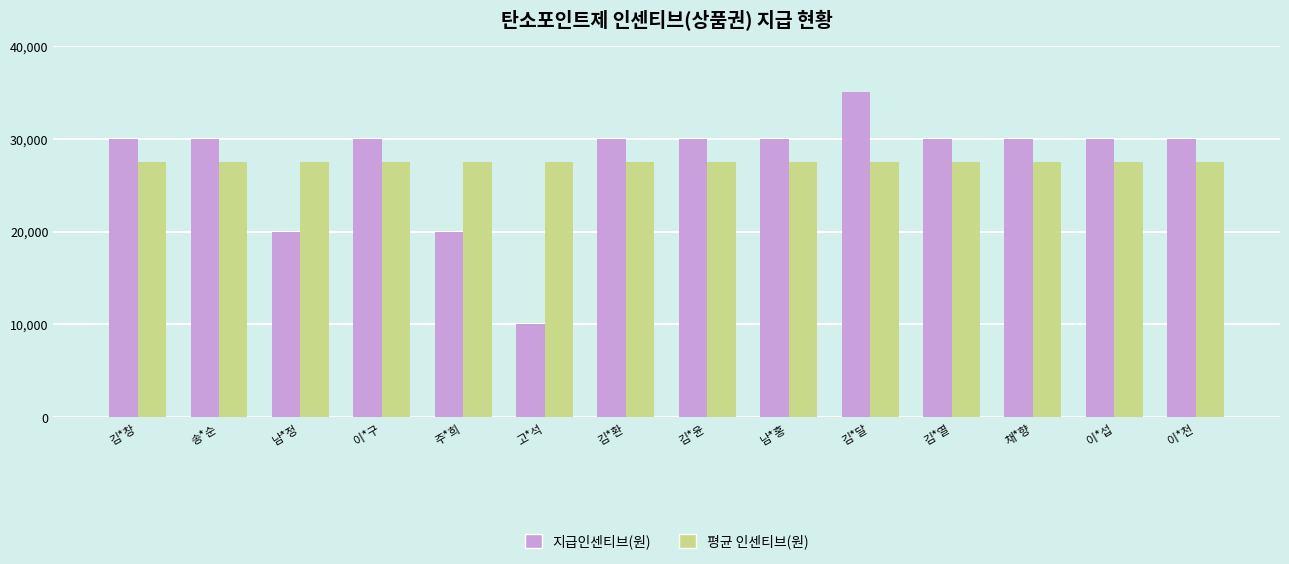

What are all the series names shown in the legend?

지급인센티브(원), 평균 인센티브(원)